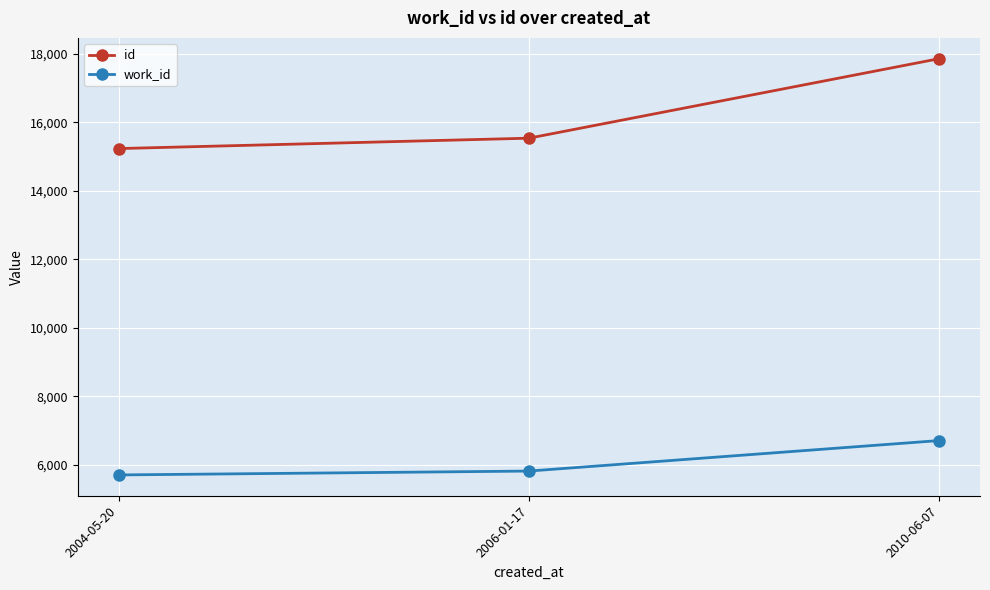

What is the sum of all work_id values?

18243